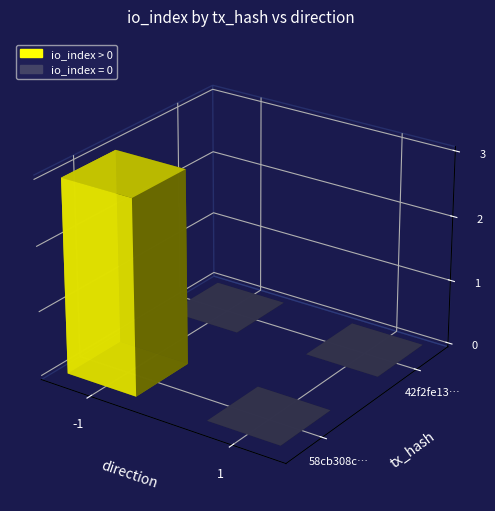

Which series has the largest range (max minus min)?

58cb308c337cf1bcbe43af357897a2bc7eedbd9